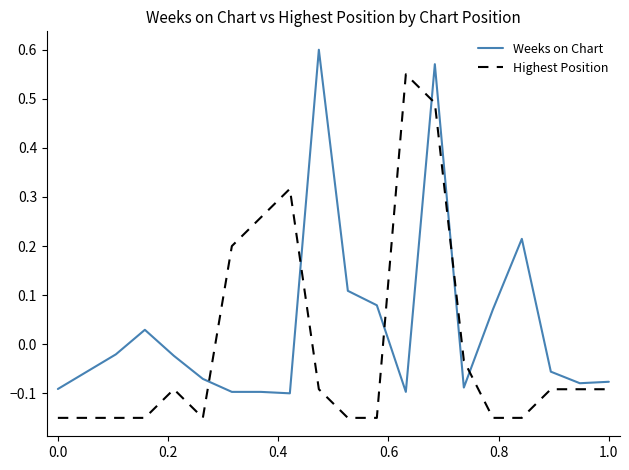

What is the difference between the maximum and minimum values in the Weeks on Chart series?

0.7